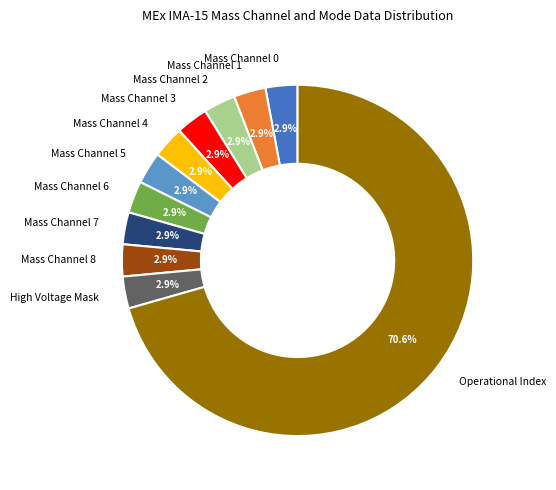

What is the ratio of the value at Mass Channel 4 to the value at Mass Channel 0?

1.0